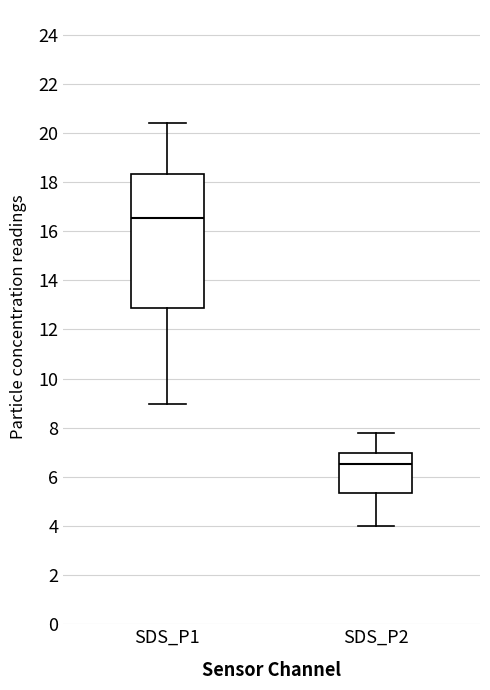

Where does the median line of the box for SDS_P1 sit on the y-axis? The values are not printed on the chart, so give them approximately, as read against the axis.

16.6